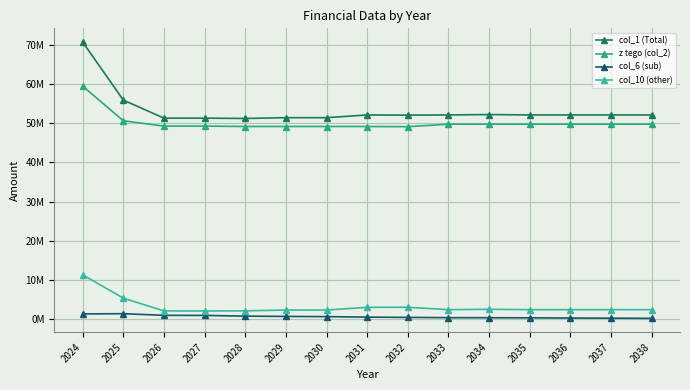

At which label does z tego (col_2) reach its minimum?

2032